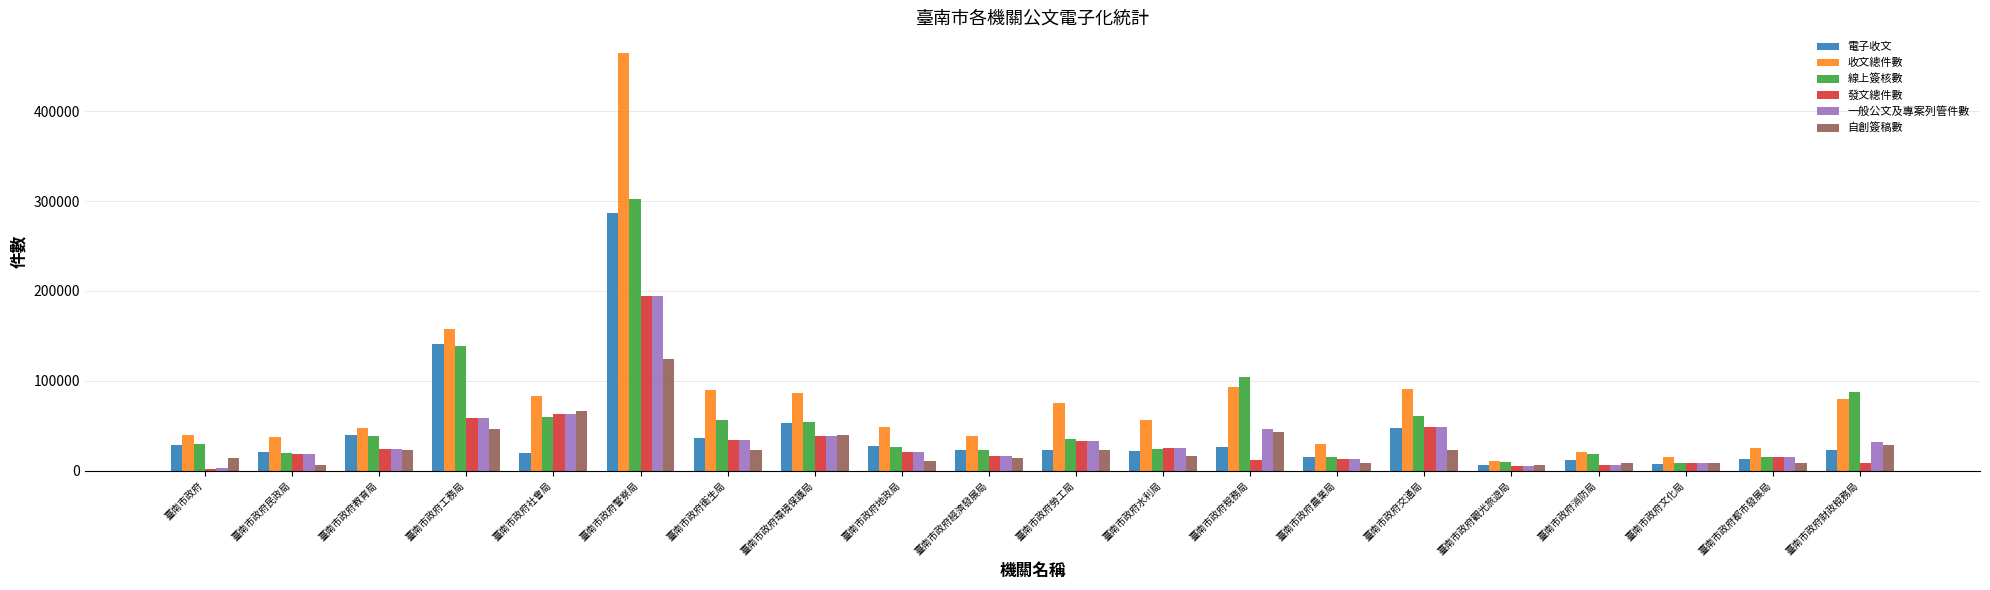

Which series has the largest range (max minus min)?

收文總件數